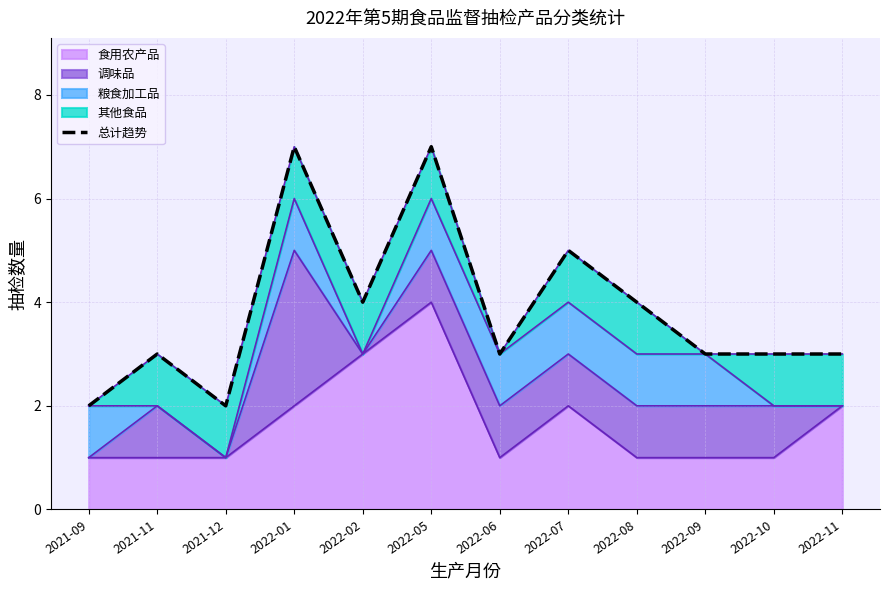

What value does the data have at 2021-09?

2